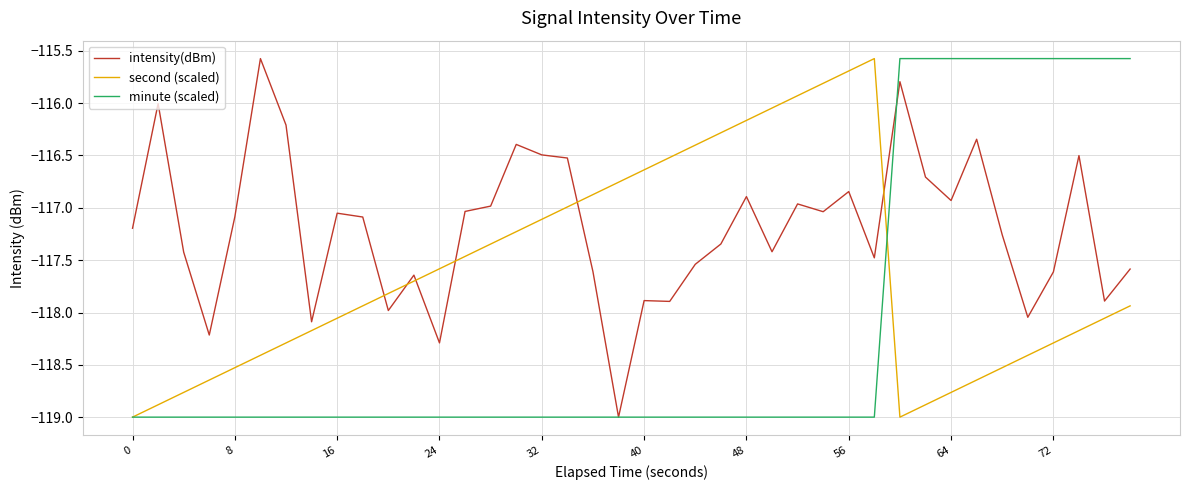

What is the minimum value for second (scaled)?

-119.0